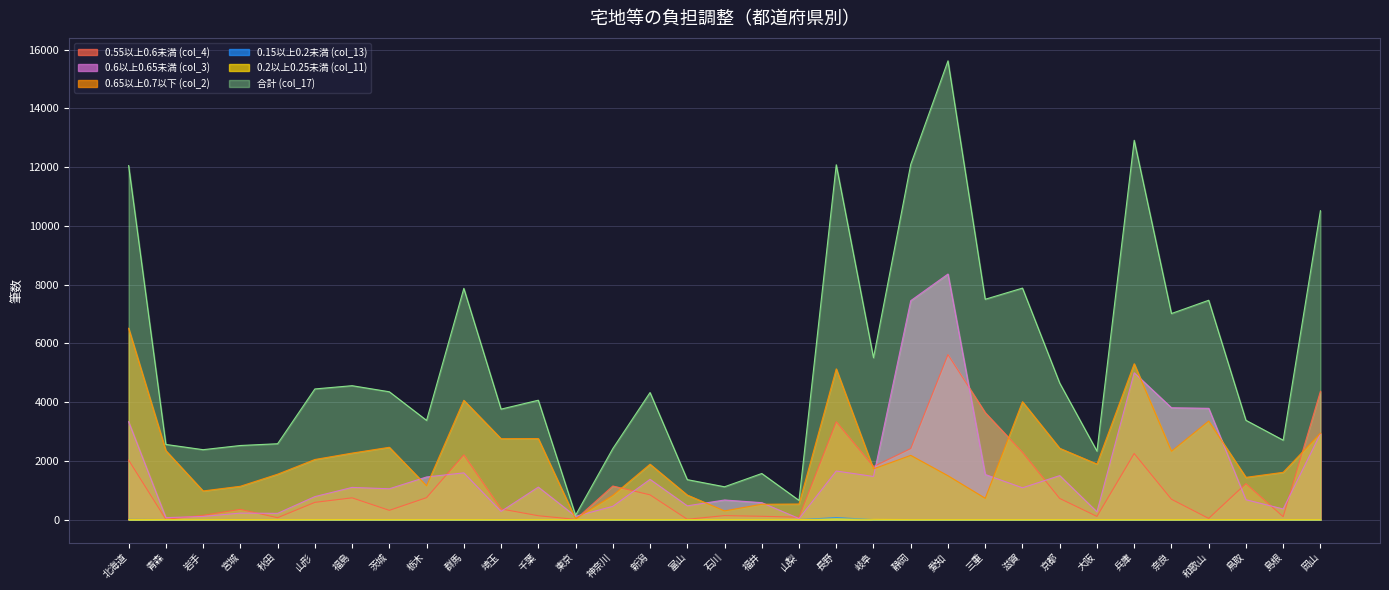

Which category has the lowest value across all series?

青森